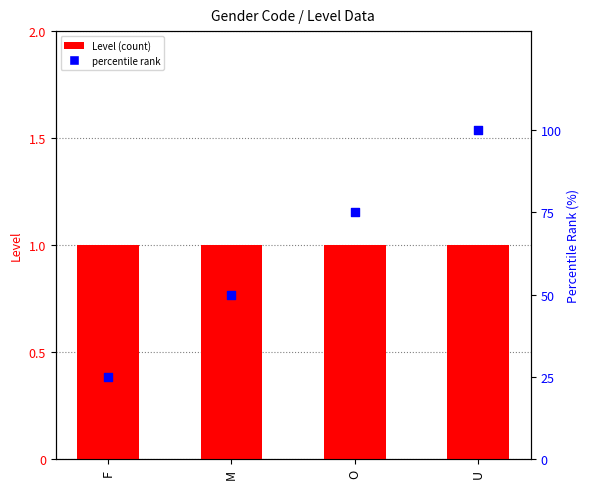

Which series has the largest total across all categories?

percentile rank